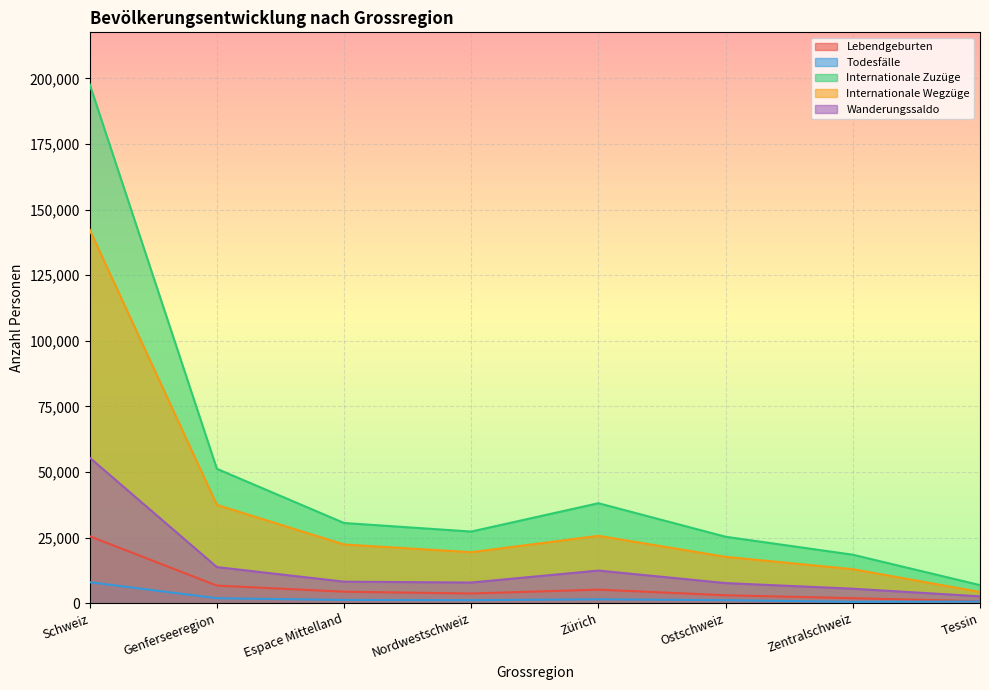

Which series has the largest total across all categories?

Internationale Zuzüge